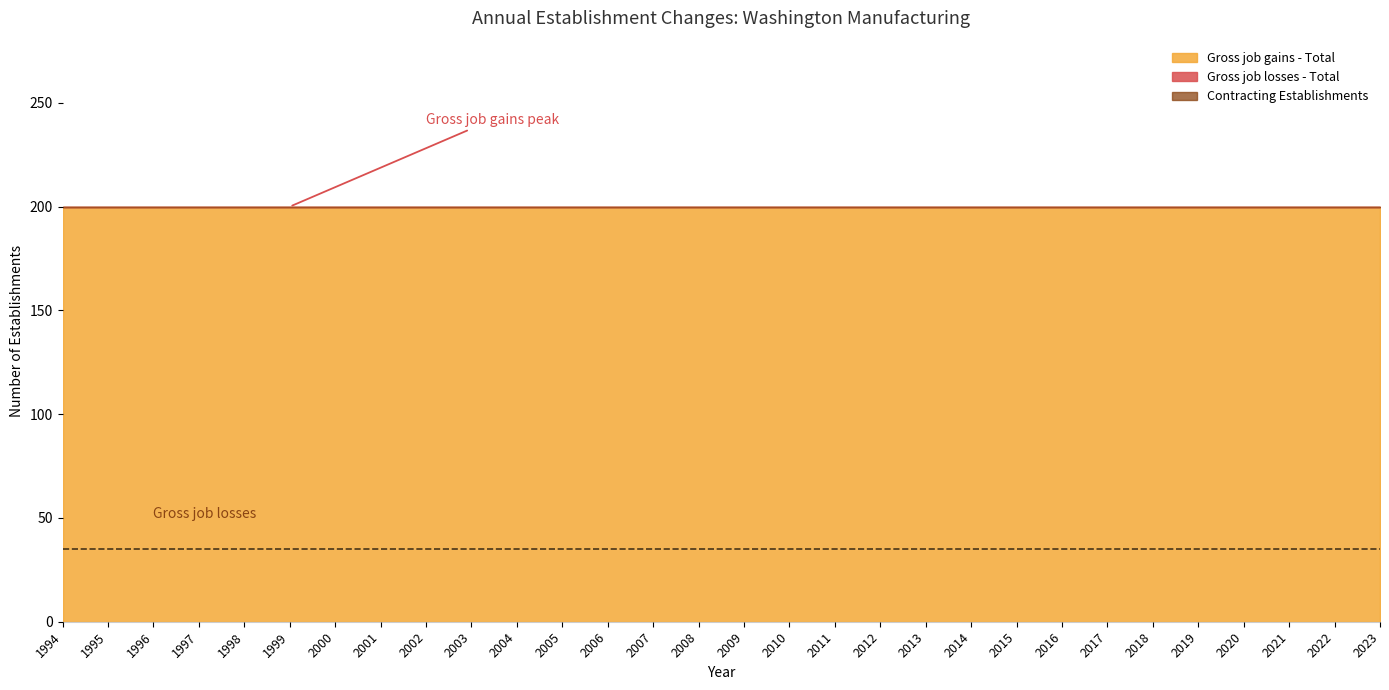

Which series changed the most between 2004 and 2017?

Gross job gains - Total